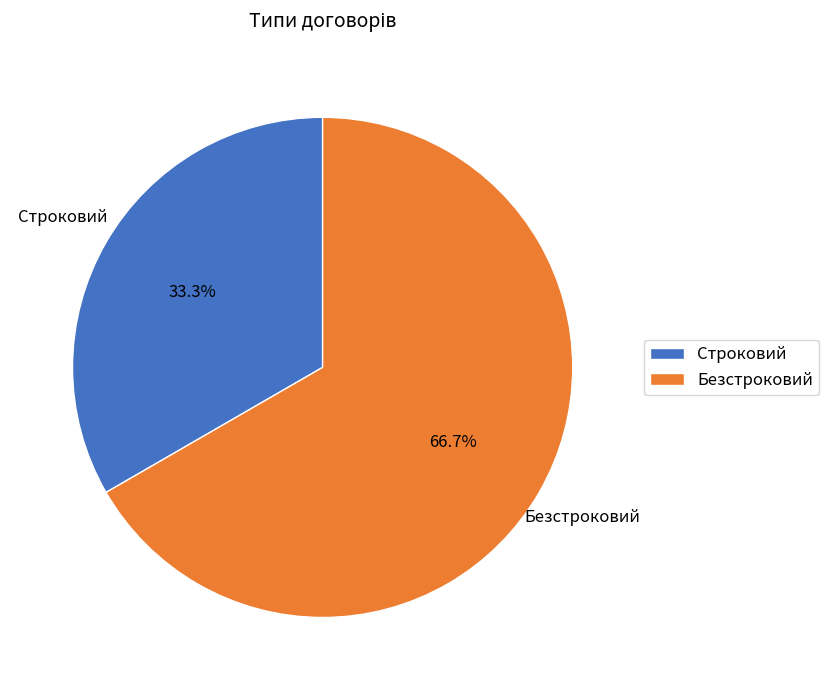

Count the number of slices in the pie.

2